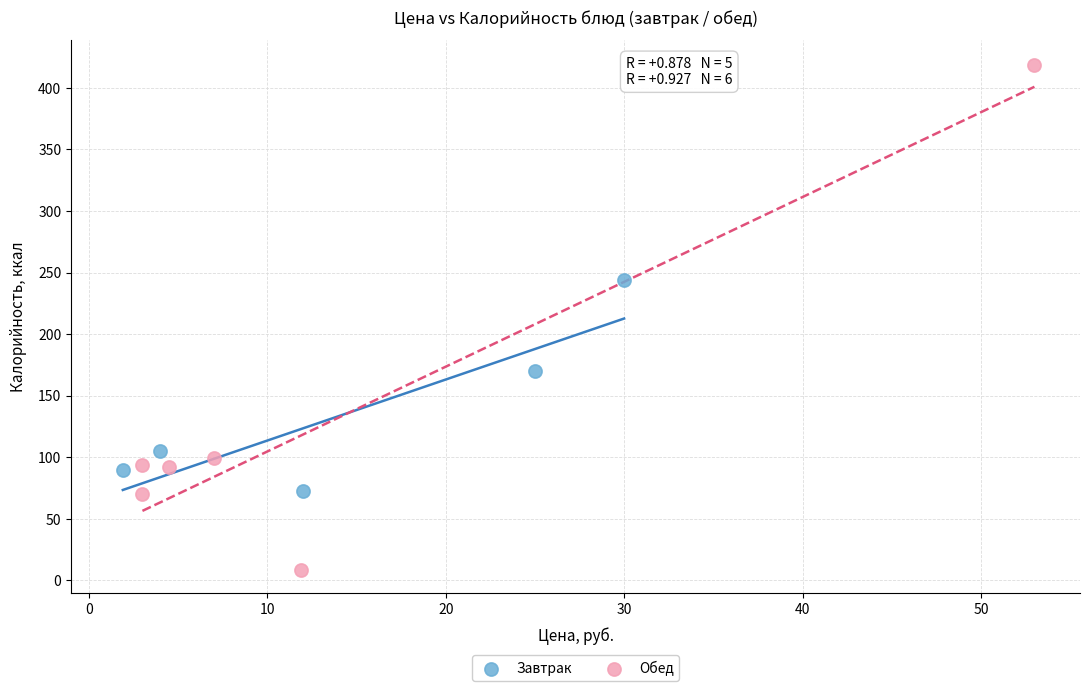

What are all the series names shown in the legend?

Завтрак, Обед